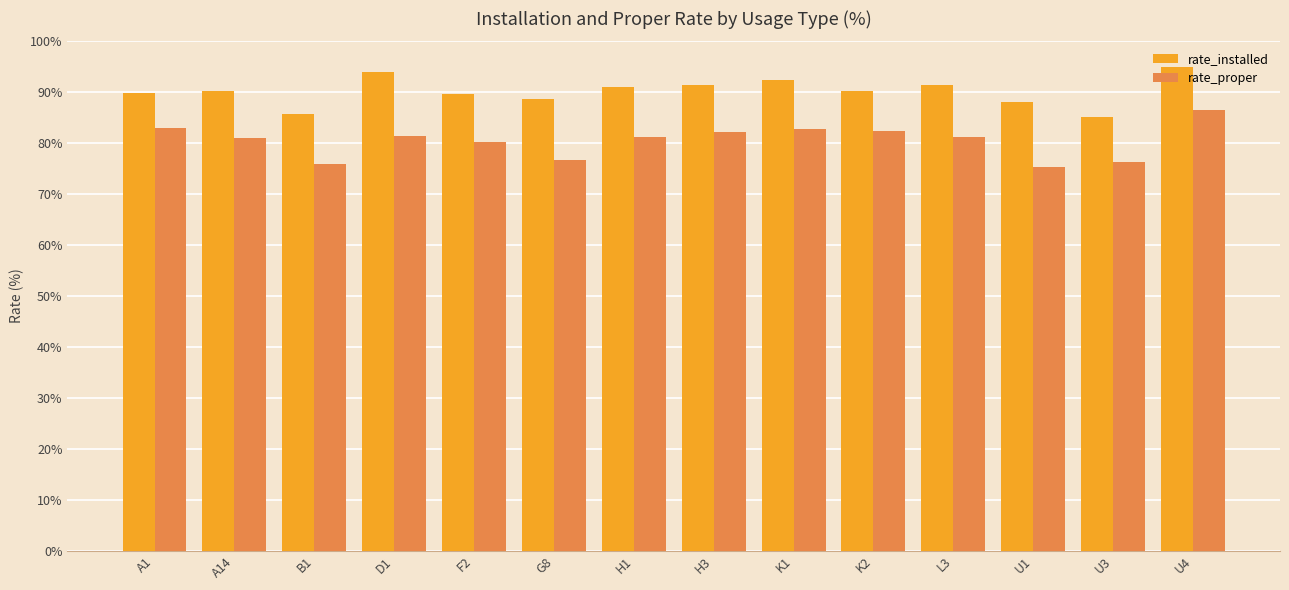

What is the difference between the highest and lowest values at A14?

9.1